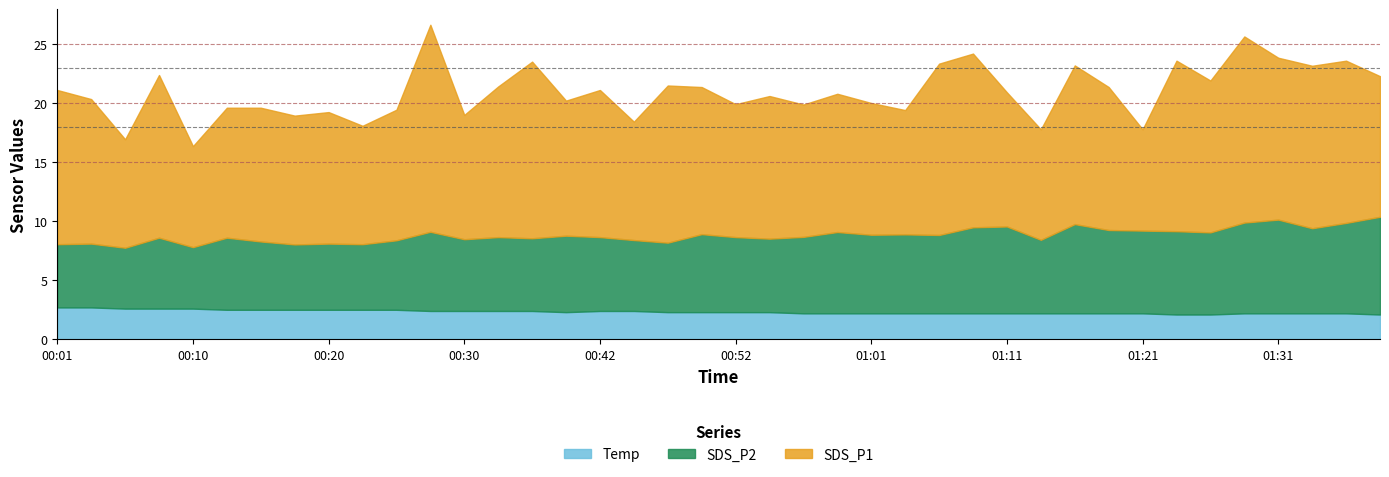

Reading left to right, transcribe all the data shown in this chart.

SDS_P1: 13.1	12.2	9.2	13.8	8.6	11.0	11.3	10.9	11.1	10.0	11.1	17.5	10.5	12.8	14.9	11.4	12.4	10.0	13.3	12.4	11.2	12.1	11.2	11.7	11.2	10.5	14.5	14.7	11.3	9.3	13.4	12.1	8.6	14.4	12.8	15.8	13.7	13.8	13.7	11.9
SDS_P2: 5.3	5.4	5.2	6.0	5.2	6.1	5.8	5.5	5.6	5.5	5.9	6.7	6.1	6.2	6.2	6.5	6.2	6.0	5.9	6.6	6.3	6.2	6.5	6.9	6.7	6.7	6.6	7.3	7.3	6.2	7.5	7.0	7.0	7.0	7.0	7.7	7.9	7.2	7.7	8.3
Temp: 2.7	2.7	2.6	2.6	2.6	2.5	2.5	2.5	2.5	2.5	2.5	2.4	2.4	2.4	2.4	2.3	2.4	2.4	2.3	2.3	2.3	2.3	2.2	2.2	2.2	2.2	2.2	2.2	2.2	2.2	2.2	2.2	2.2	2.1	2.1	2.2	2.2	2.2	2.2	2.1